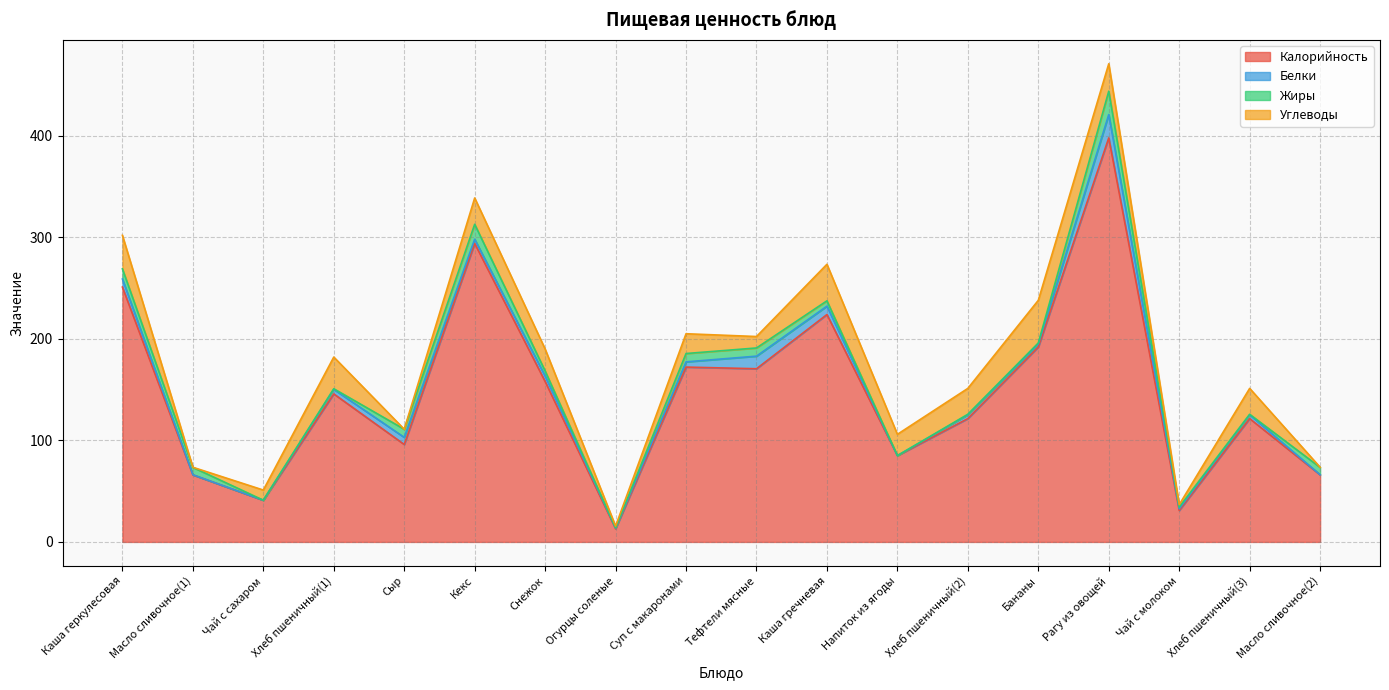

Where is the first local maximum for Жиры?

Кекс